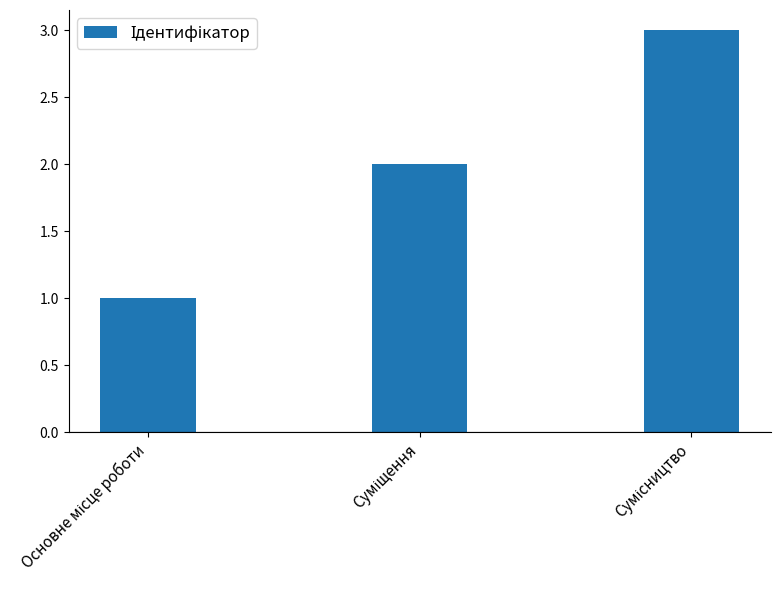

What is the greatest value displayed?

3